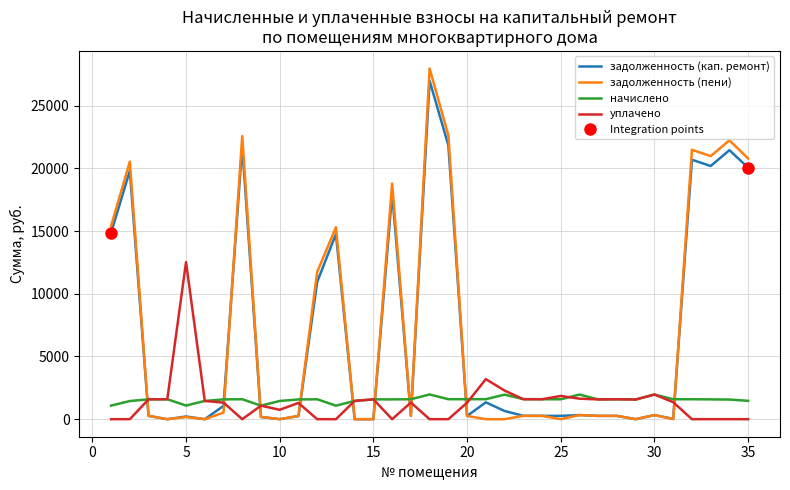

Does the chart display data point markers on the line(s)?

No